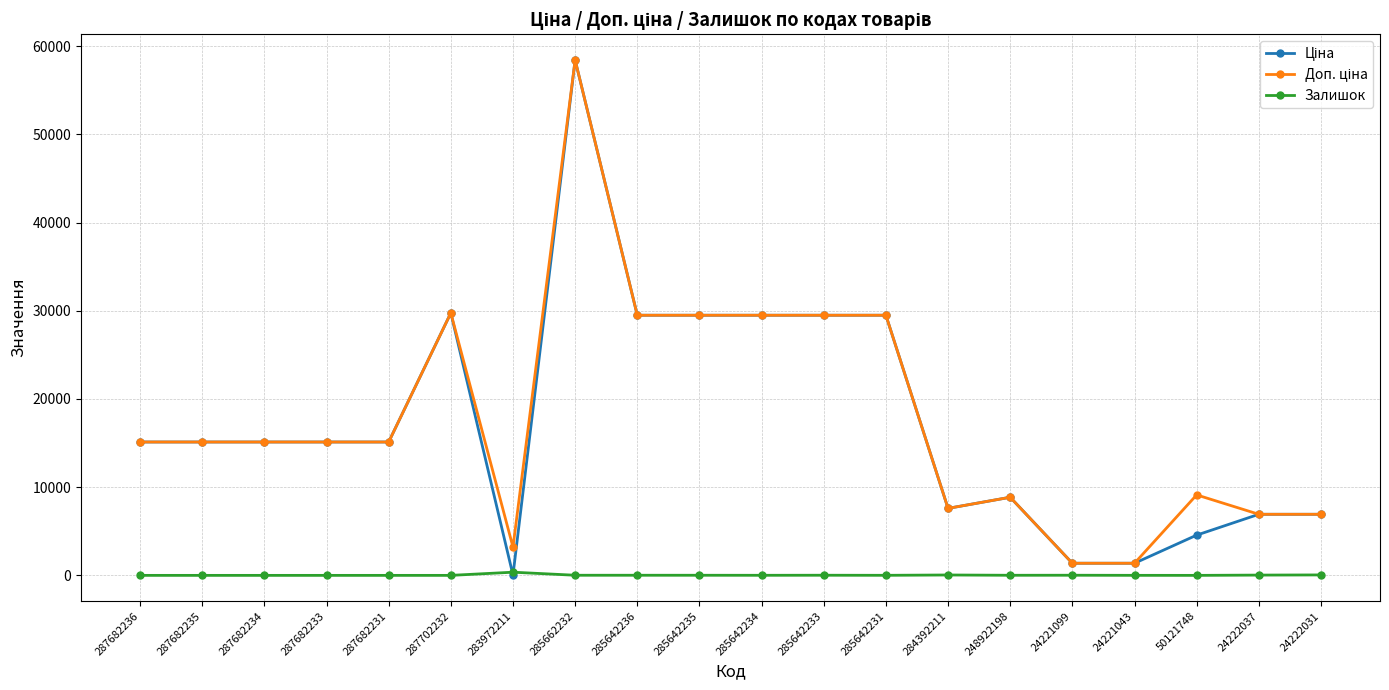

What is the approximate value of Залишок at 285642234?

9.0